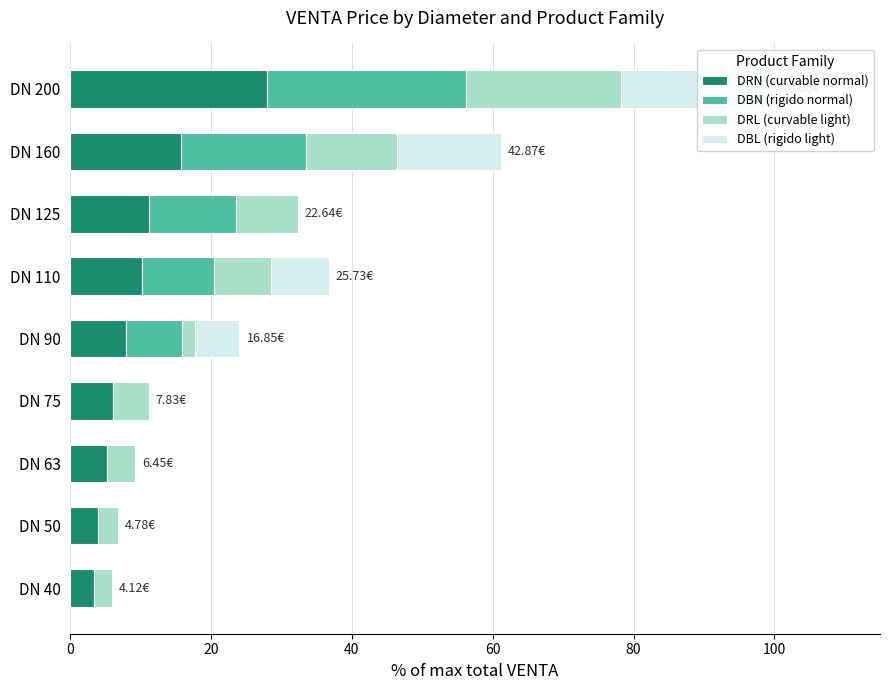

Between DN 125 and DN 160, which series saw the biggest shift?

DBL (rigido light)